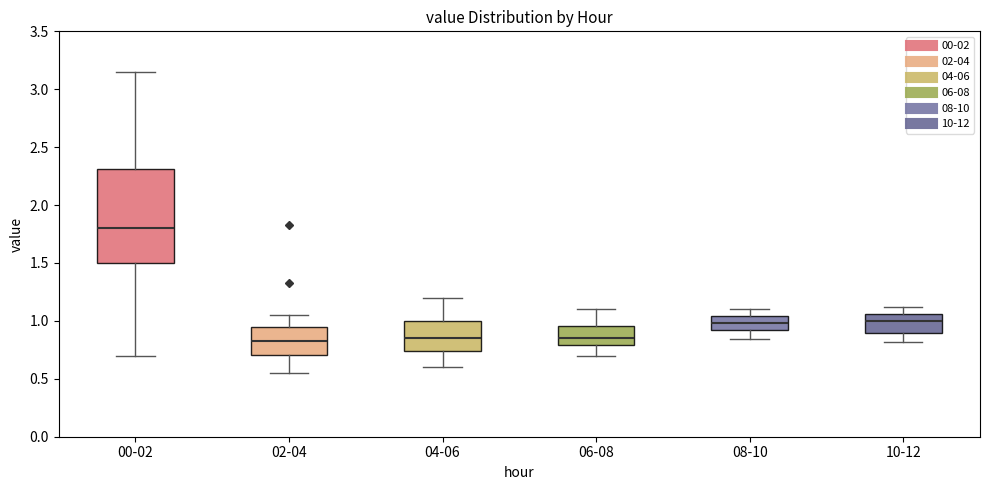

Reading left to right, transcribe this box plot: for each box, give where its median line is, the range the box spans, and where its two whiskers end, as read against the y-axis. The values are not printed on the chart, so give them approximately, as read against the axis.

00-02: median 1.80, box 1.50 to 2.30, whiskers 0.70 to 3.15
02-04: median 0.85, box 0.70 to 0.95, whiskers 0.55 to 1.05
04-06: median 0.85, box 0.75 to 1.00, whiskers 0.60 to 1.20
06-08: median 0.85, box 0.80 to 0.95, whiskers 0.70 to 1.10
08-10: median 1.00, box 0.90 to 1.05, whiskers 0.85 to 1.10
10-12: median 1.00, box 0.90 to 1.05, whiskers 0.80 to 1.10